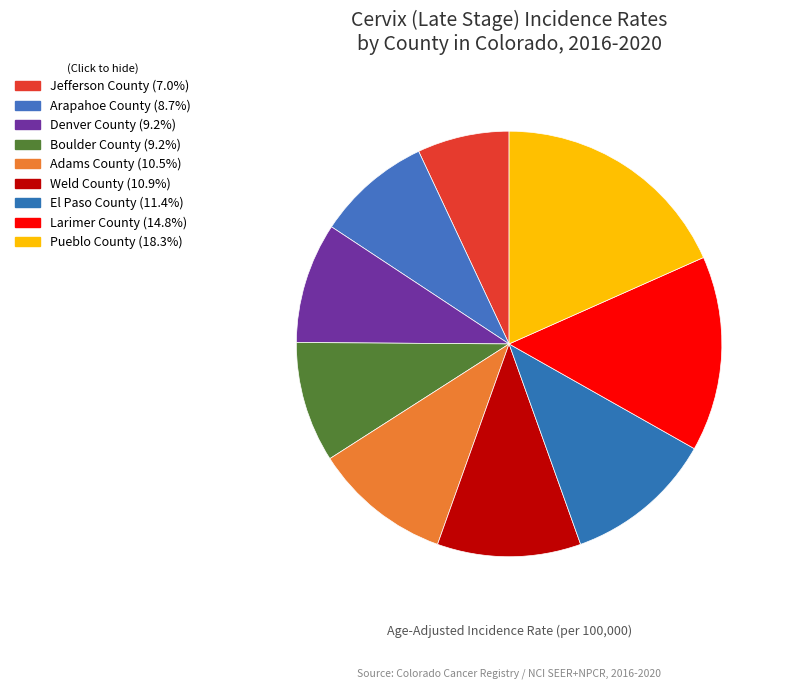

Which has a higher value, El Paso County or Boulder County?

El Paso County